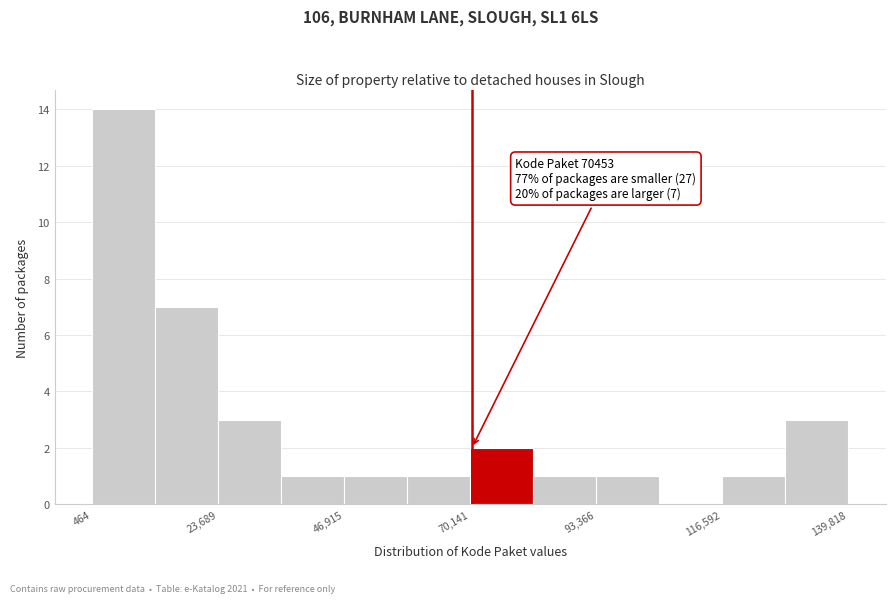

Around what value on the x-axis is the tallest bar? Give the approximate position of its centre, as read against the axis.

5000